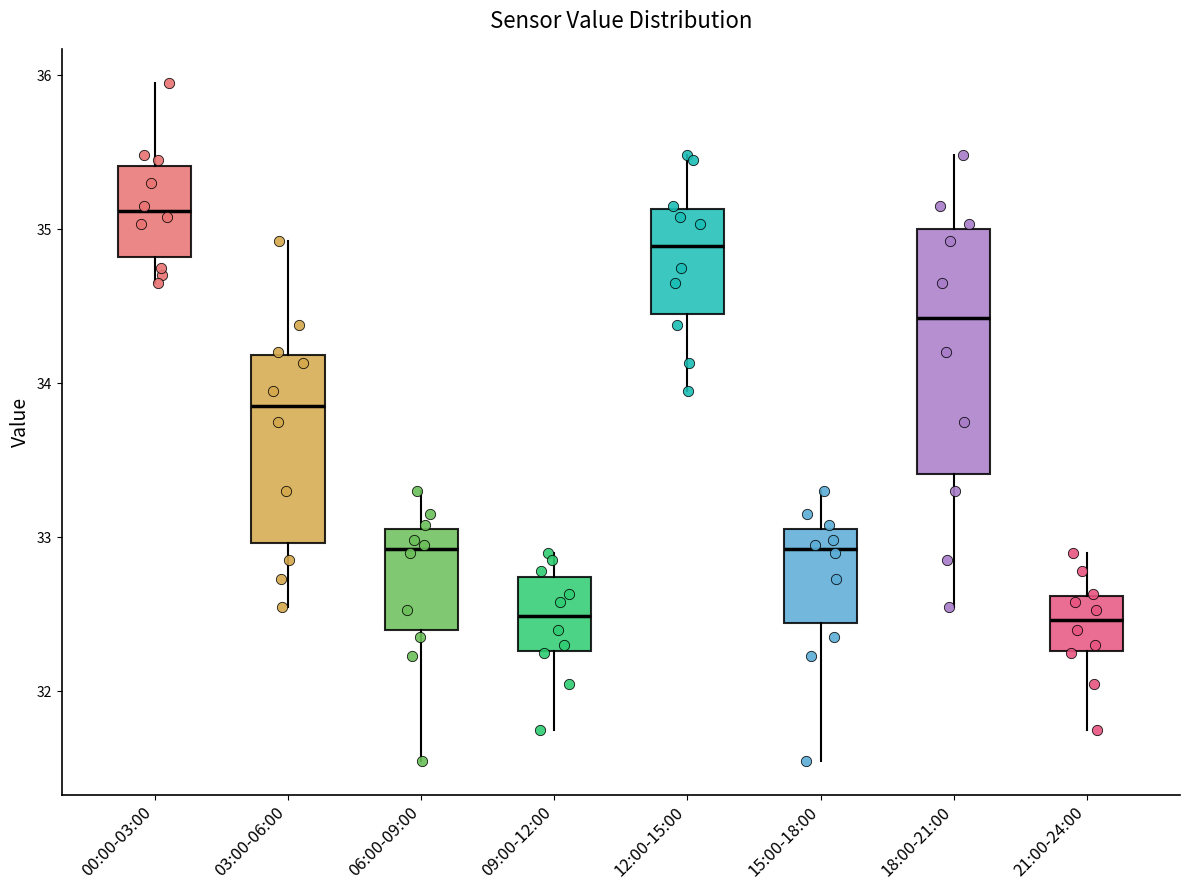

Where does the lower whisker of the box for 12:00-15:00 end on the y-axis? The values are not printed on the chart, so give them approximately, as read against the axis.

34.0